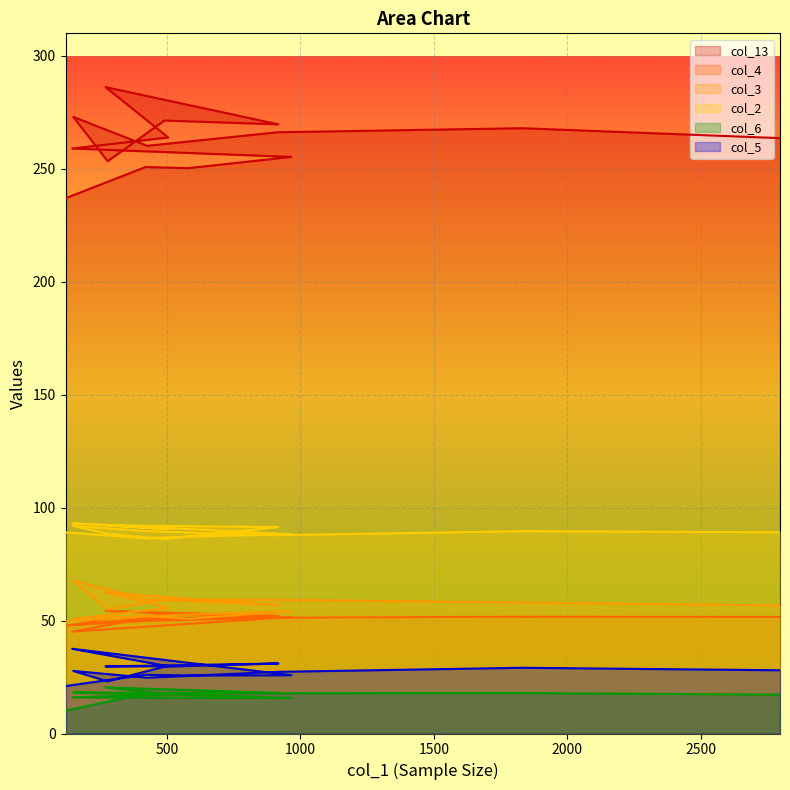

Is it true that col_6 equals 27.9 at 419?

False